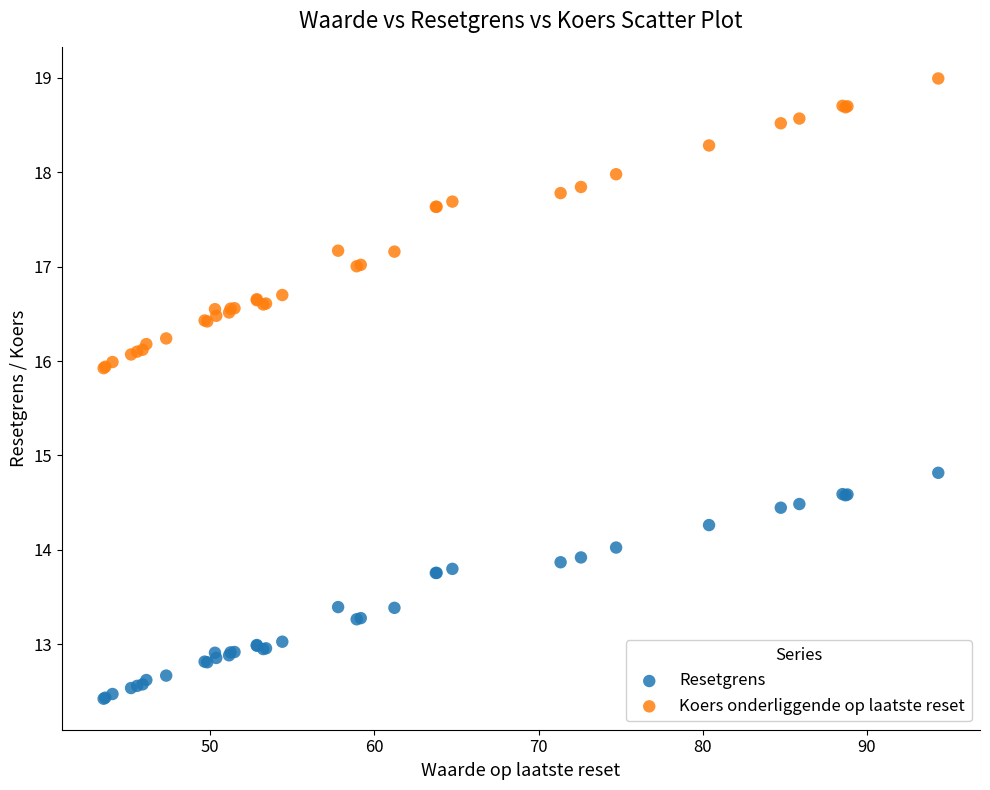

What are all the series names shown in the legend?

Resetgrens, Koers onderliggende op laatste reset